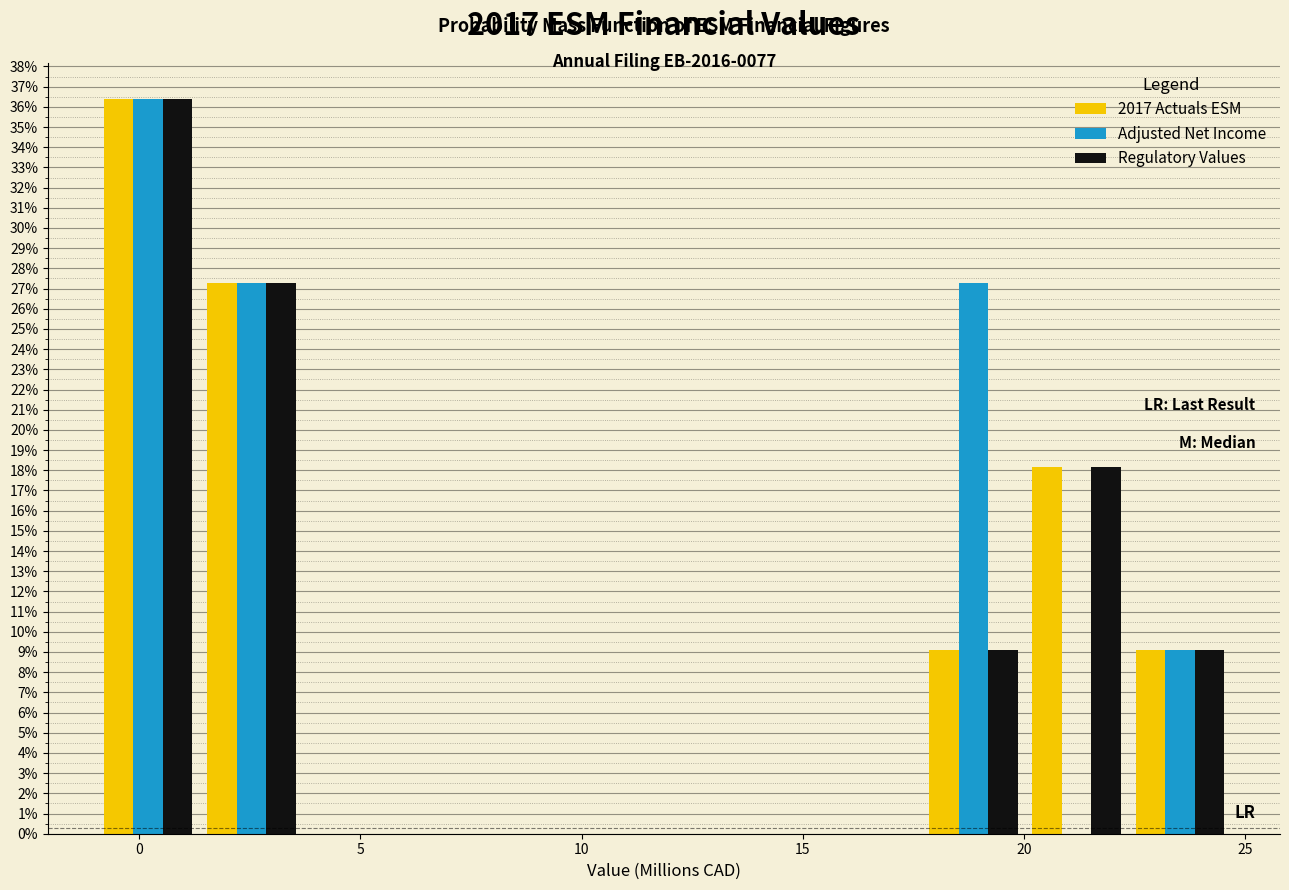

In the Regulatory Values series, which range on the x-axis has the tallest bar?

-1.0 to 1.5